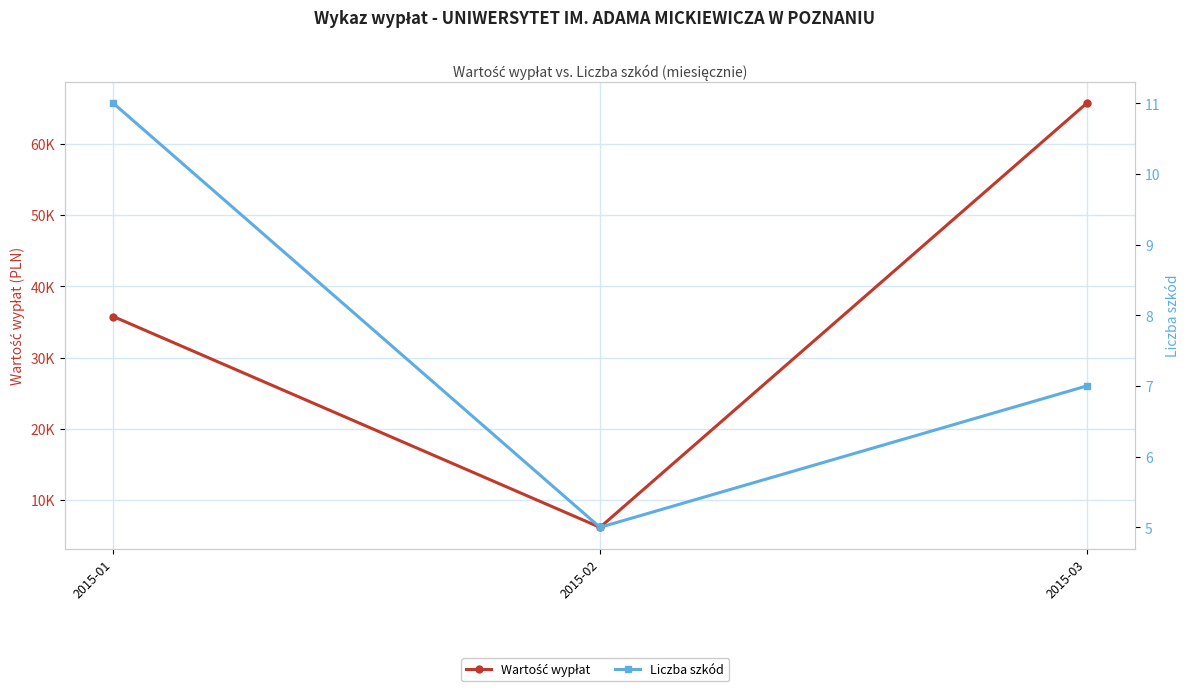

What is the difference between the maximum and minimum values in the Liczba szkód series?

6.0